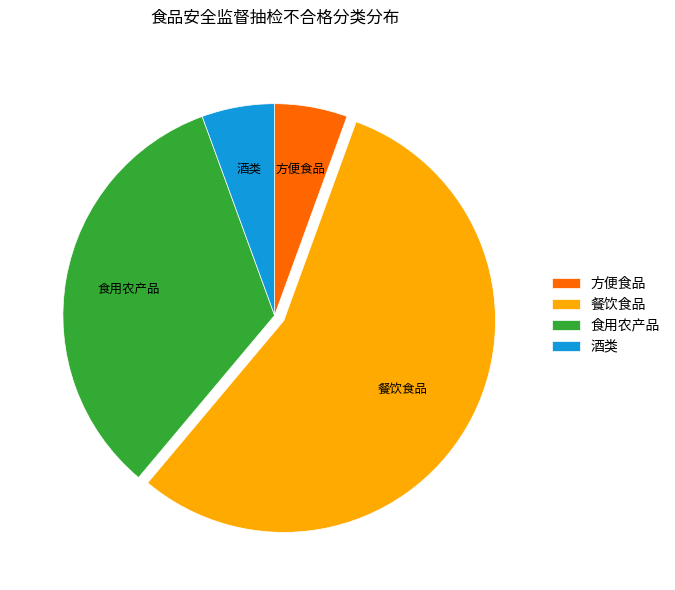

Do 方便食品 and 酒类 together represent more than half of the pie?

No